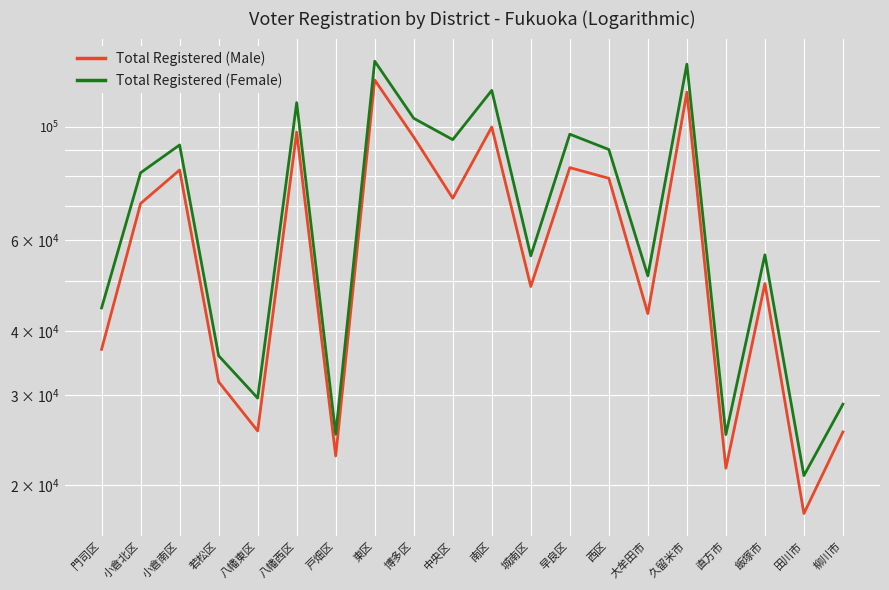

Does the chart display data point markers on the line(s)?

No